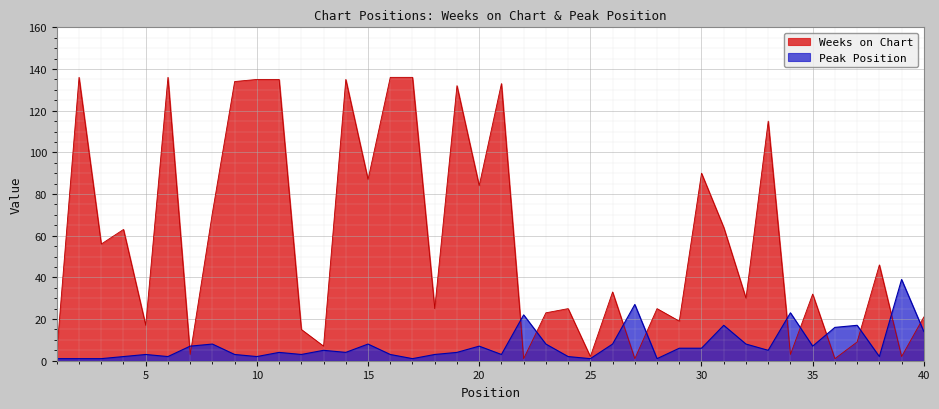

What is the sum of the Peak Position values at 38 and 2?

3